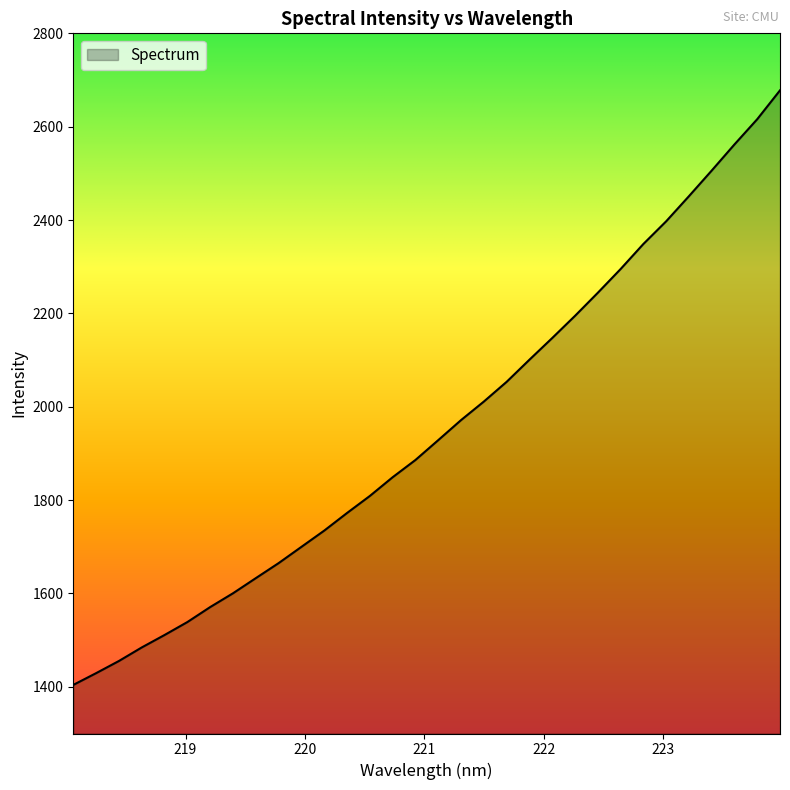

What is the difference between the maximum and minimum values?

1273.8